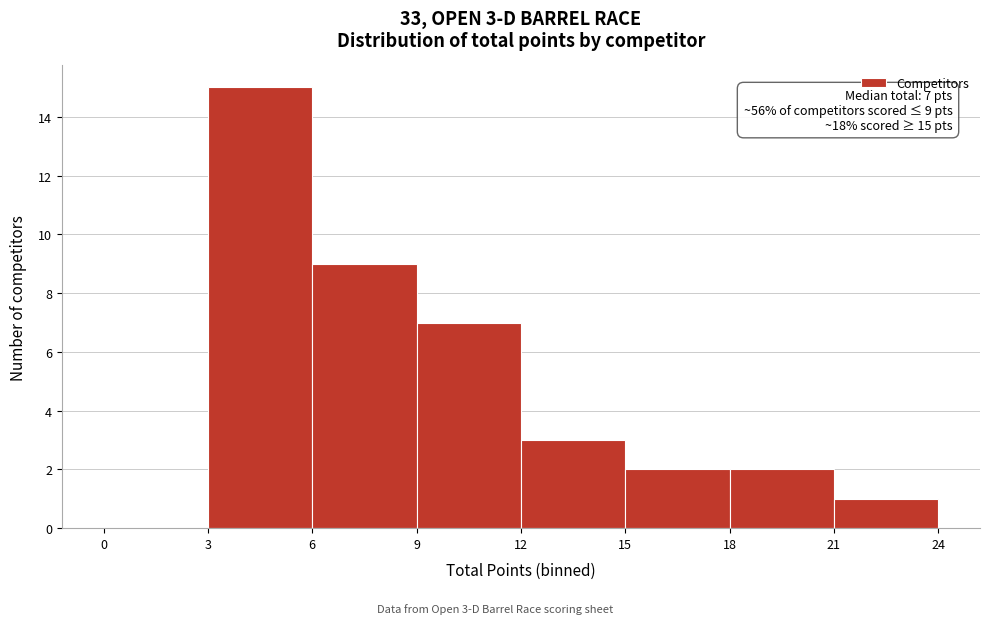

Over which range of the x-axis is the bar tallest?

3 to 6